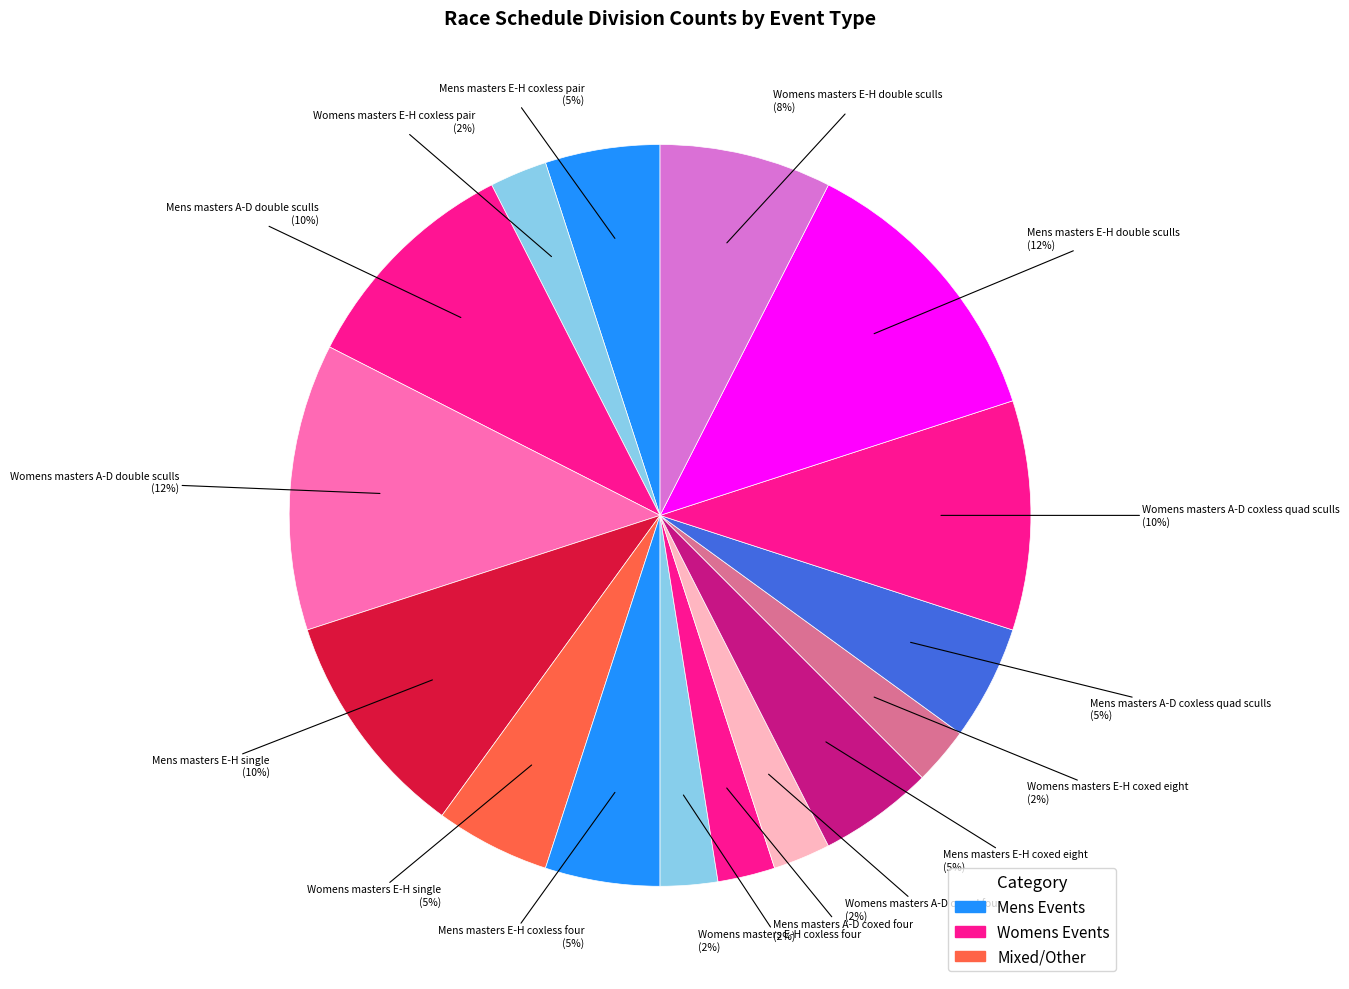

How many segments does this pie chart have?

16